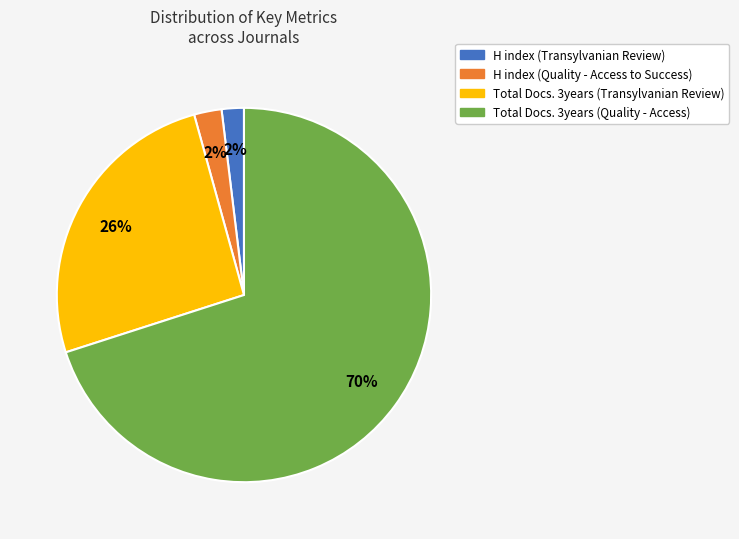

Does Total Docs. 3years (Quality - Access) account for over 50% of the chart?

Yes